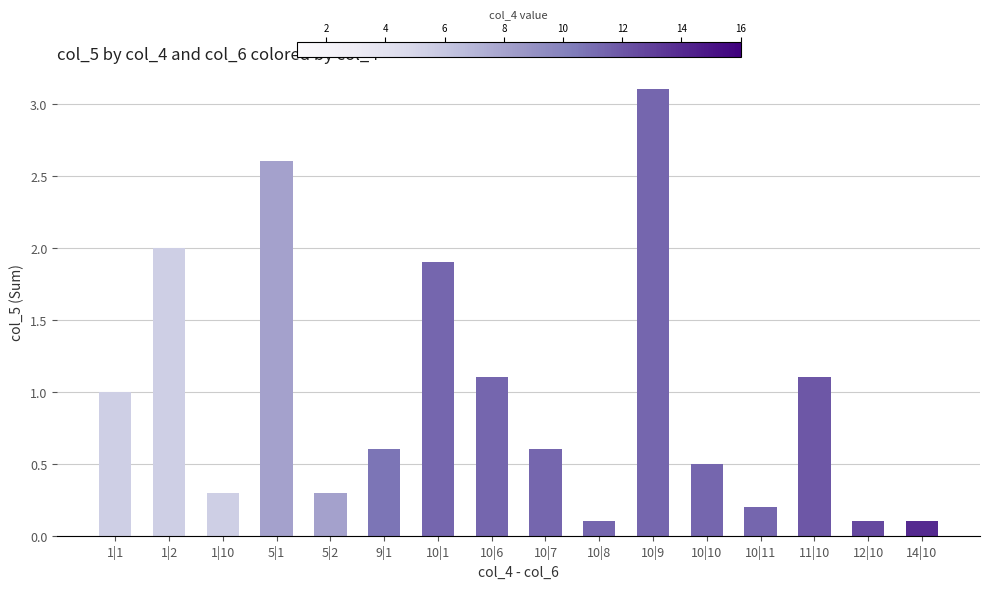

What is the greatest value displayed?

3.1